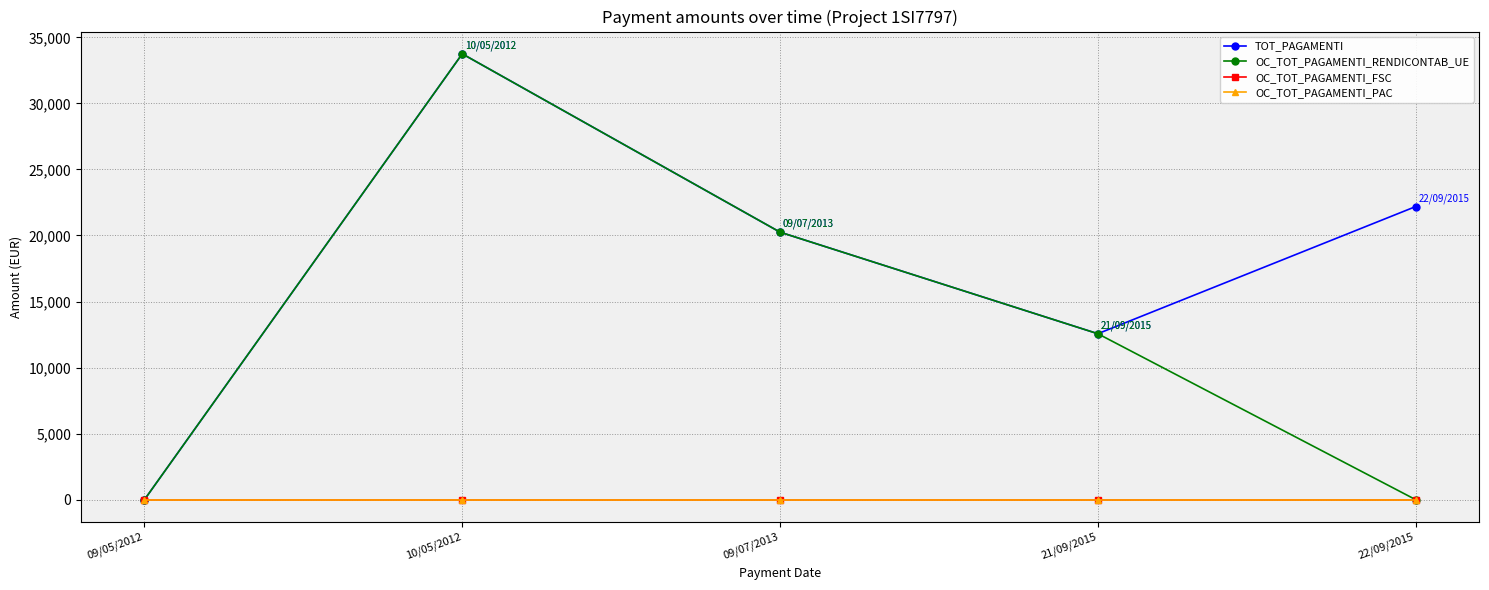

True or false: TOT_PAGAMENTI and OC_TOT_PAGAMENTI_FSC intersect in this chart.

False